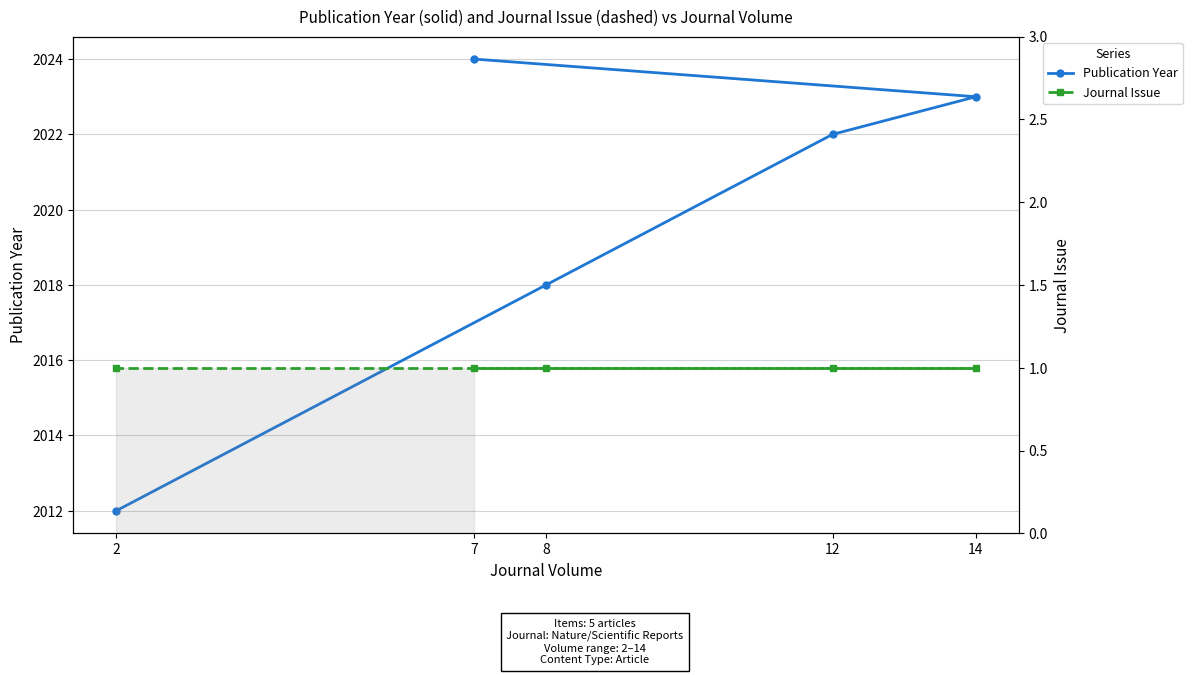

At which label does Publication Year reach its peak?

7